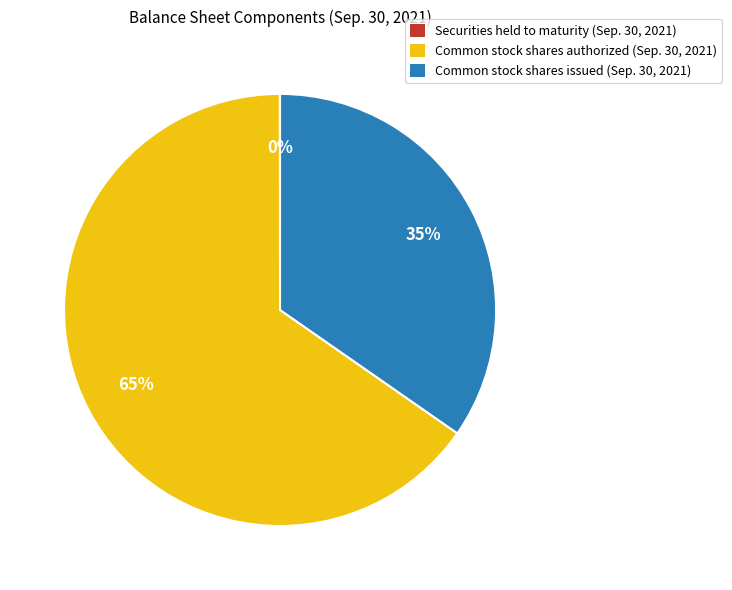

To the nearest percent, what portion does Common stock shares authorized (Sep. 30, 2021) represent?

65%